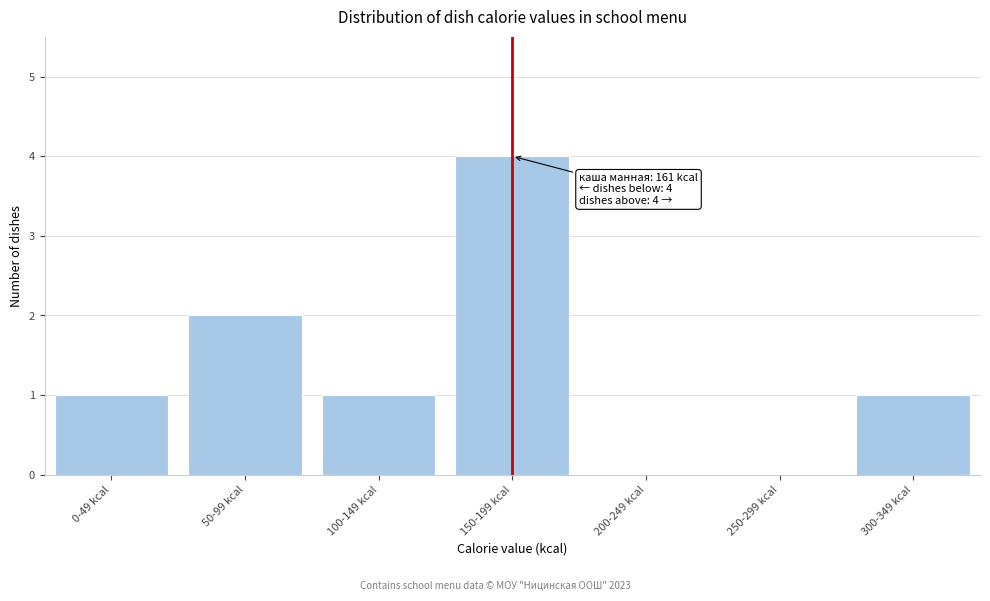

Reading left to right, transcribe all the data shown in this chart.

0-49 kcal=1	50-99 kcal=2	100-149 kcal=1	150-199 kcal=4	200-249 kcal=0	250-299 kcal=0	300-349 kcal=1